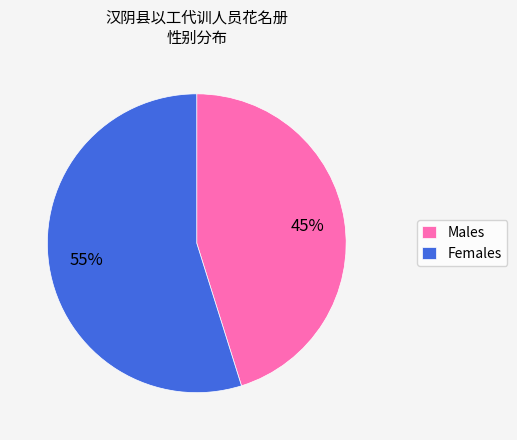

Do Females and Males together represent more than half of the pie?

Yes